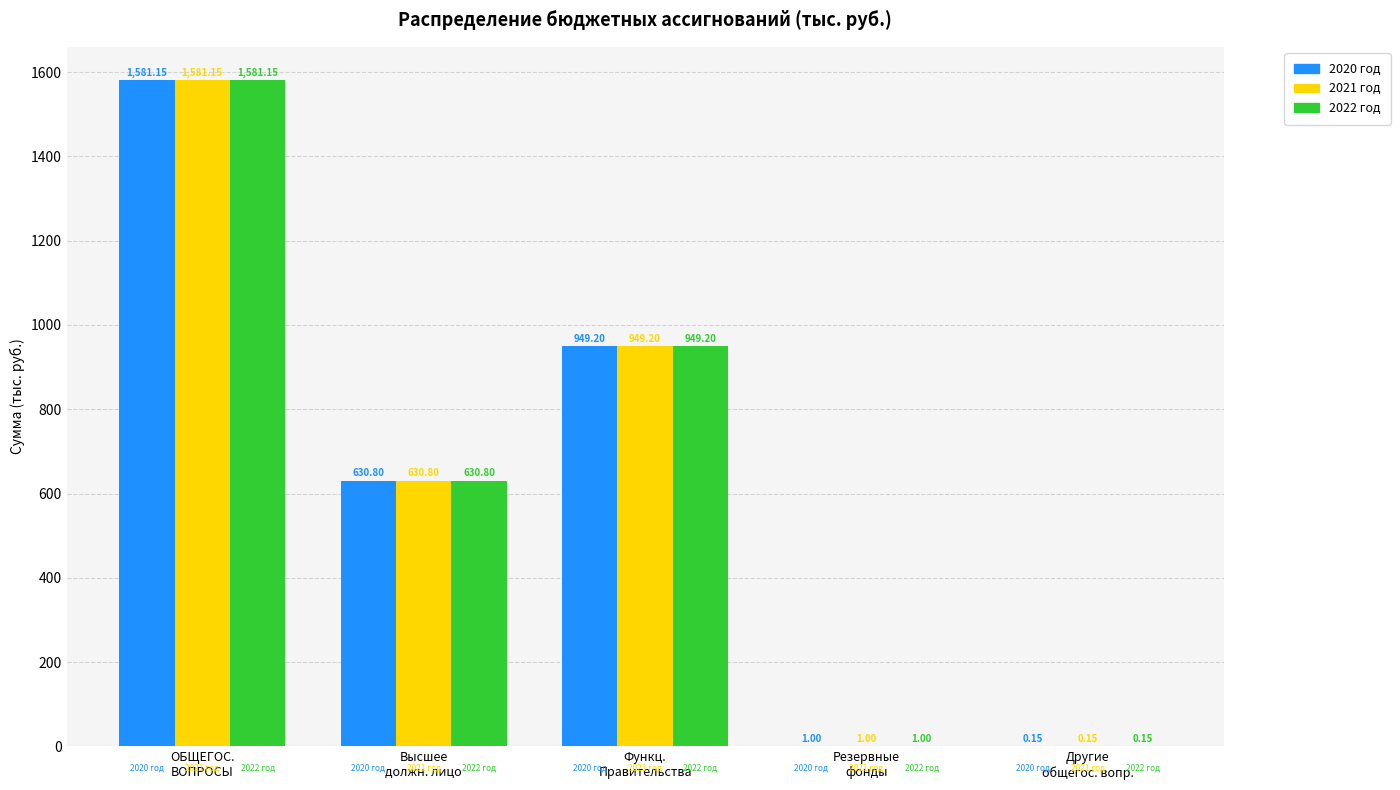

How many categories are shown in the chart?

5